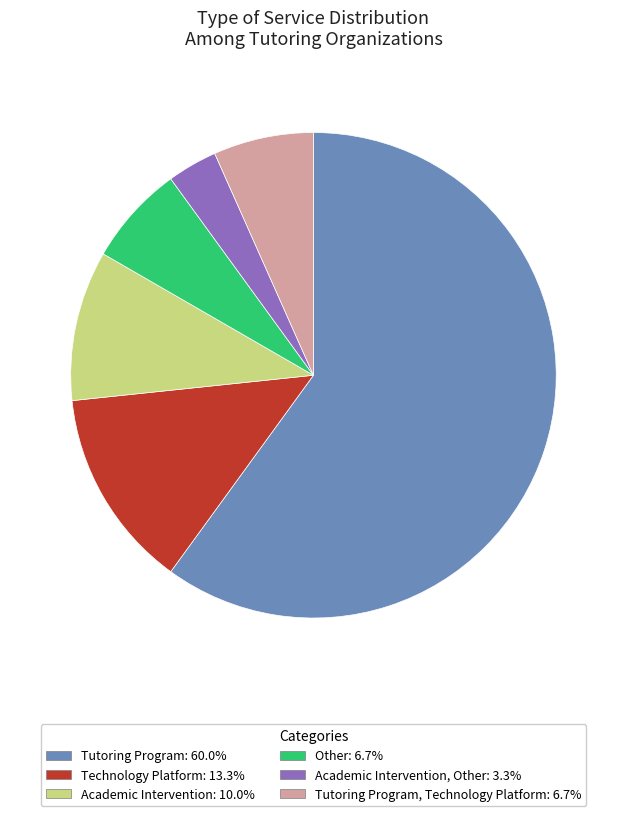

Is the sum of Technology Platform: 13.3% and Other: 6.7% greater than half?

No